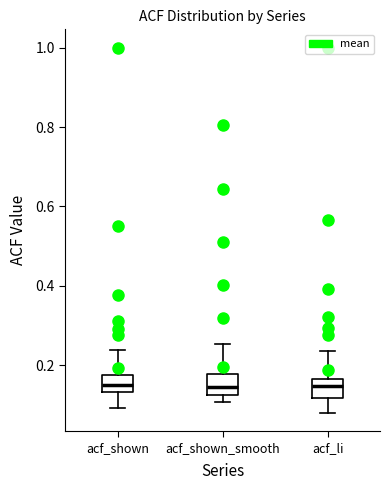

Reading left to right, read every box against the y-axis: the position of its median line, the range the box covers, and the ends of its whiskers. The values are not printed on the chart, so give them approximately, as read against the axis.

acf_shown: median 0.14 (inside the box), box 0.14 to 0.18, whiskers 0.10 to 0.24
acf_shown_smooth: median 0.14, box 0.12 to 0.18, whiskers 0.10 to 0.26
acf_li: median 0.14, box 0.12 to 0.16, whiskers 0.08 to 0.24